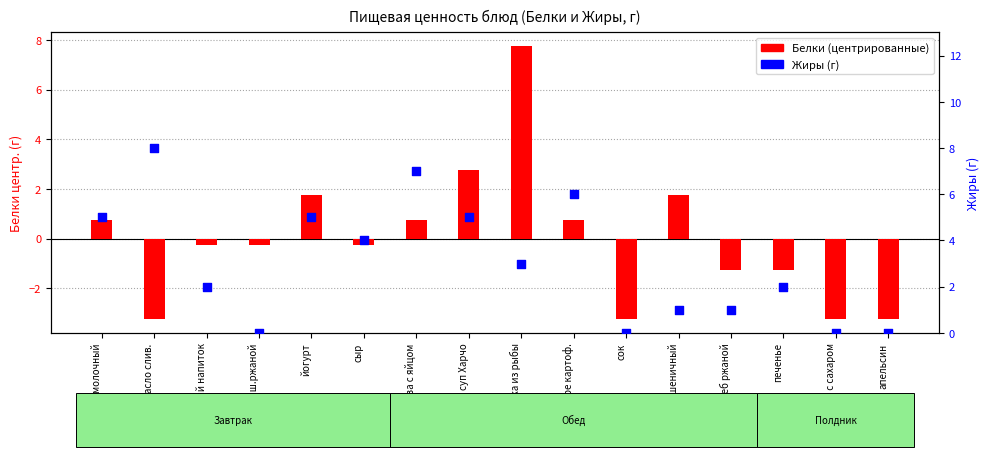

Which series has the largest Y range (max minus min)?

Белки (центрированные)